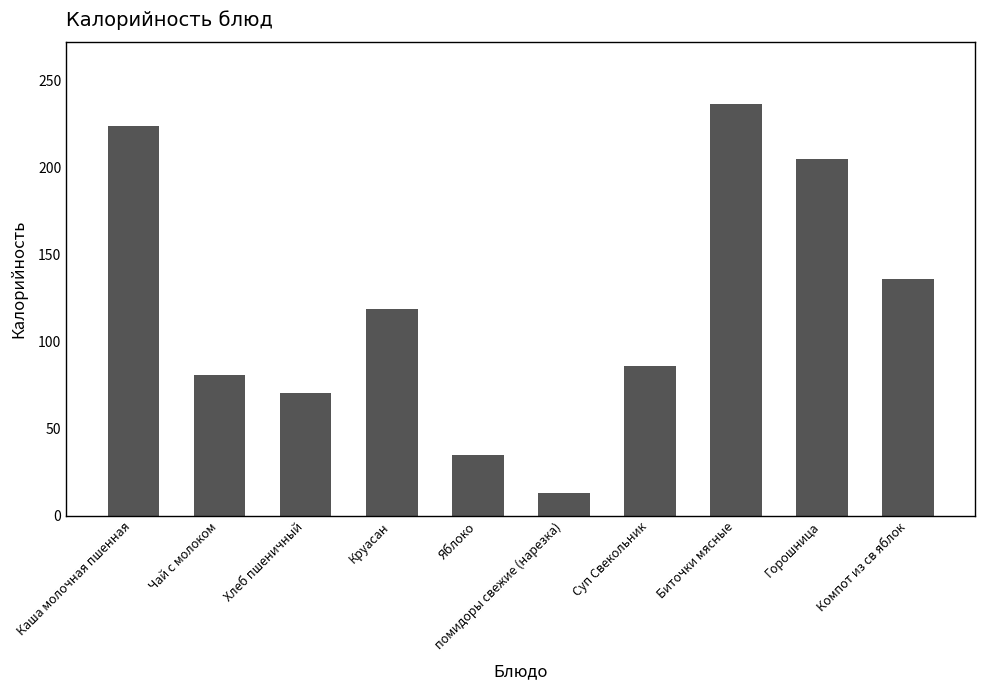

Reading left to right, list all the values displayed in this chart.

223.9	81.0	70.3	118.9	35.0	12.8	85.8	236.2	204.8	136.0